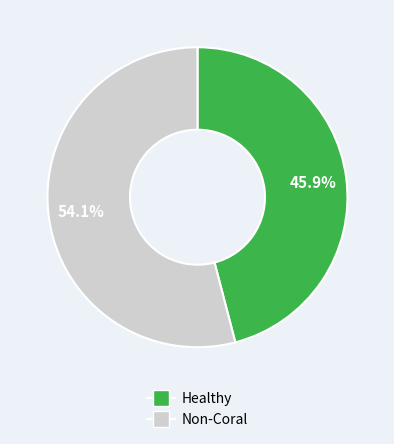

Which slice is the largest?

Non-Coral